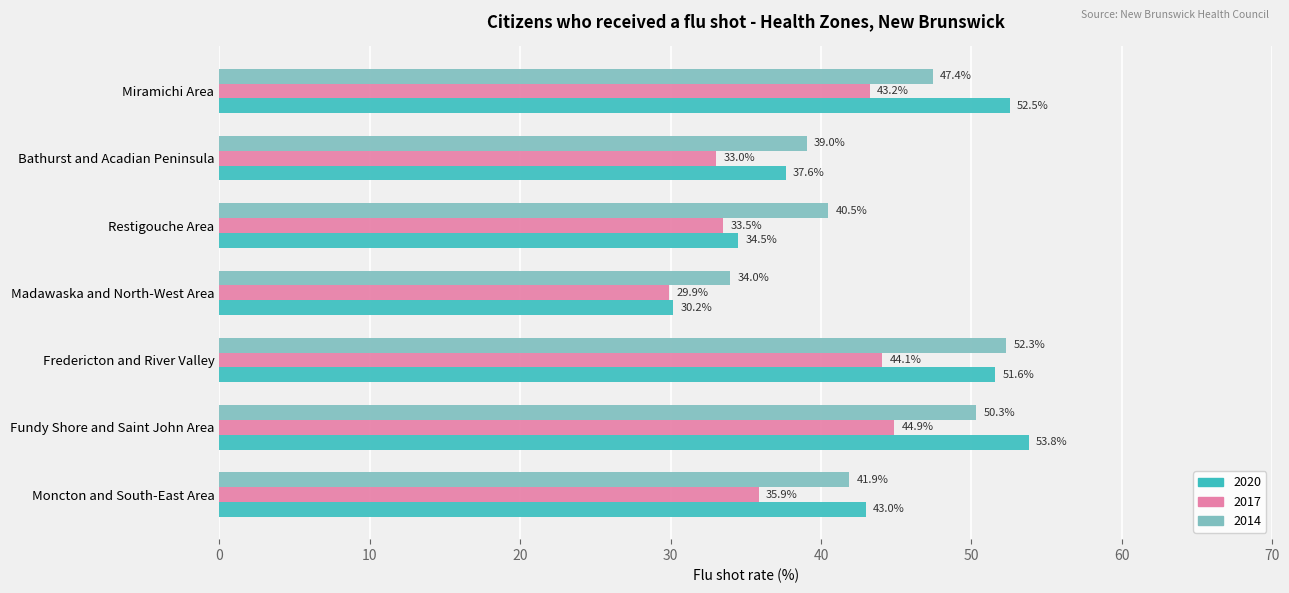

Is it true that 2017 equals 48.4 at Moncton and South-East Area?

False